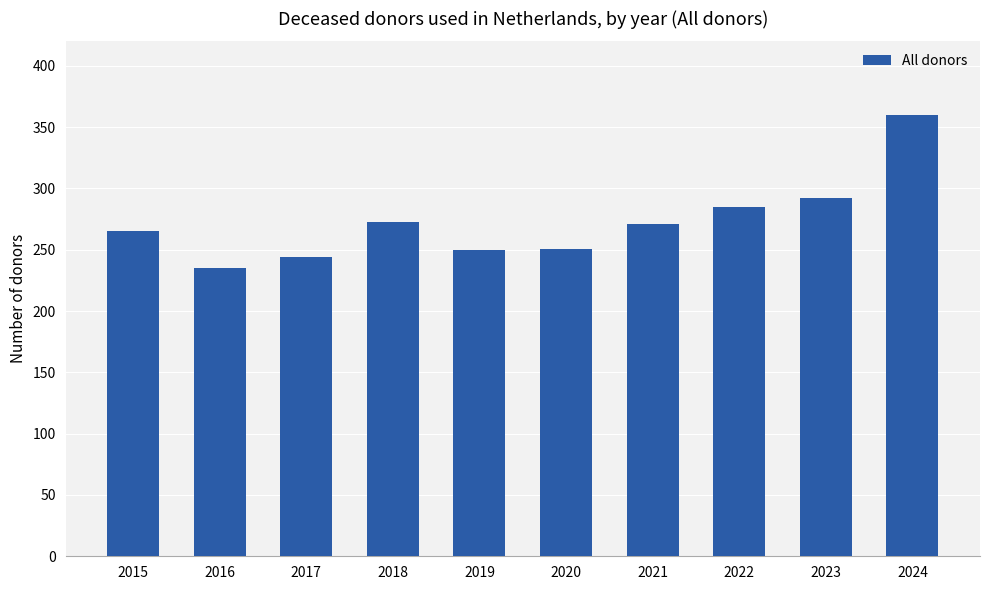

What is the change in value from 2017 to 2021?

+27